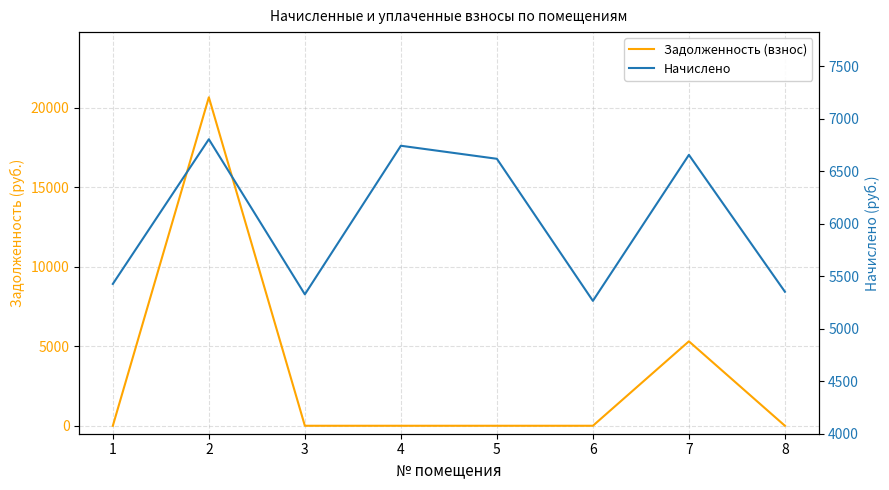

Rank the series by their maximum value, from highest to lowest.

Задолженность (взнос), Начислено